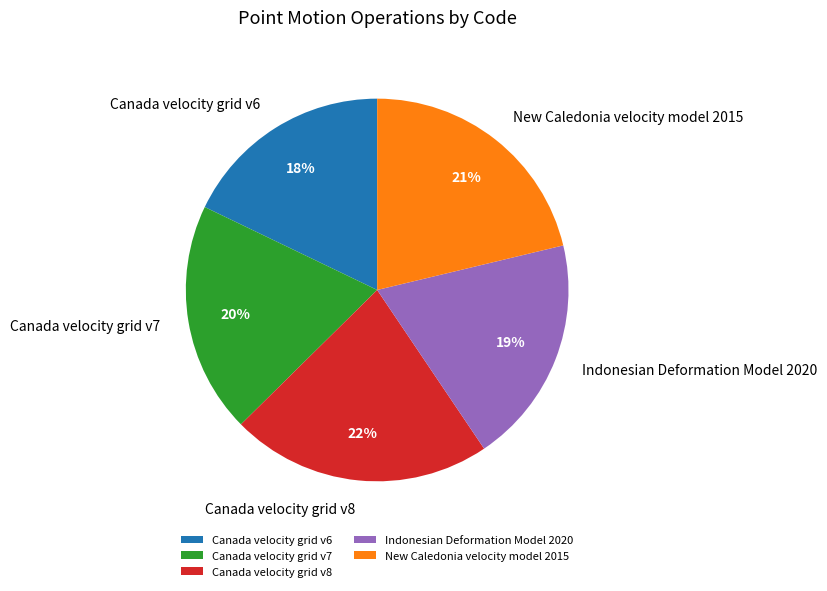

Approximately how many times larger is the value at Canada velocity grid v8 compared to Canada velocity grid v7?

1.1